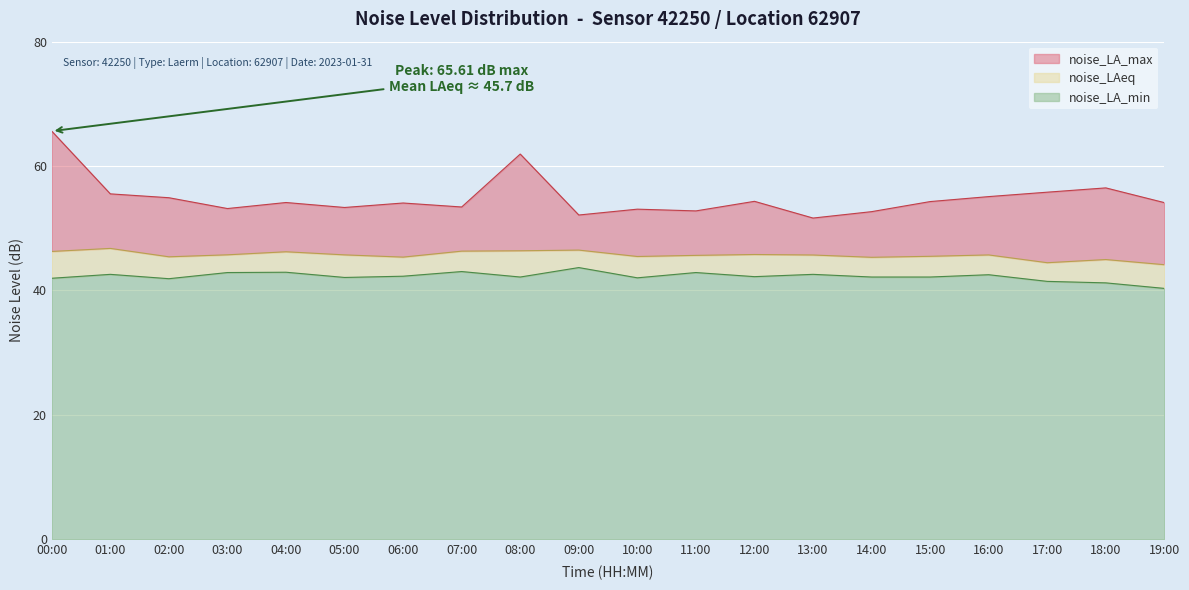

What is the label of the 7th point from the left?

06:00